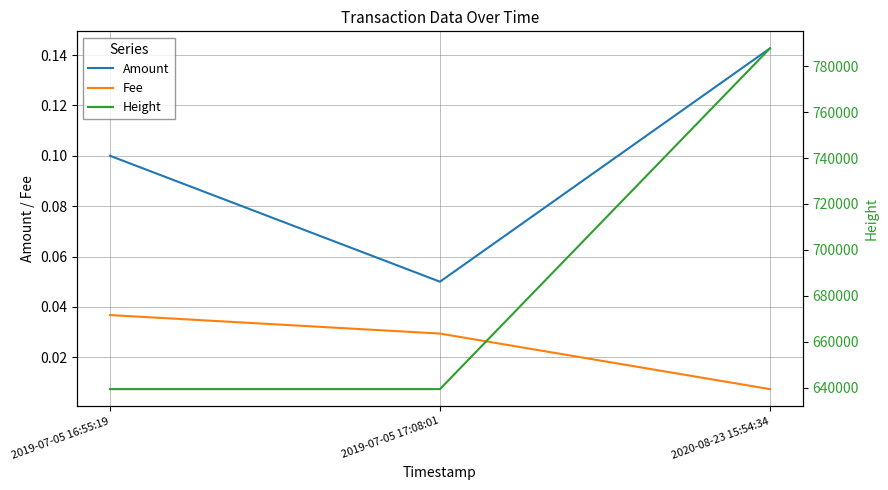

Which label corresponds to the smallest value in the chart?

2020-08-23 15:54:34